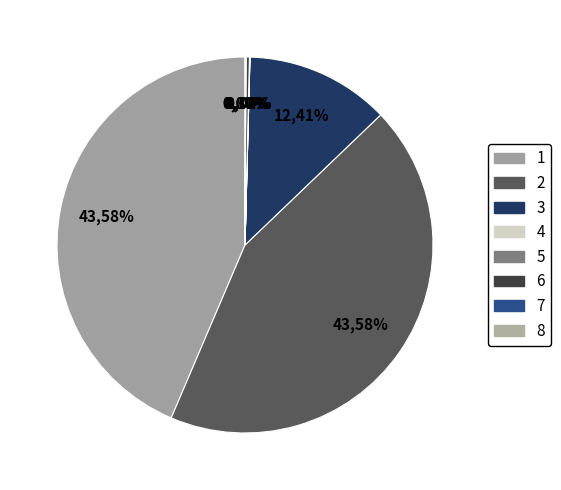

Between 1 and 7, which is larger?

1